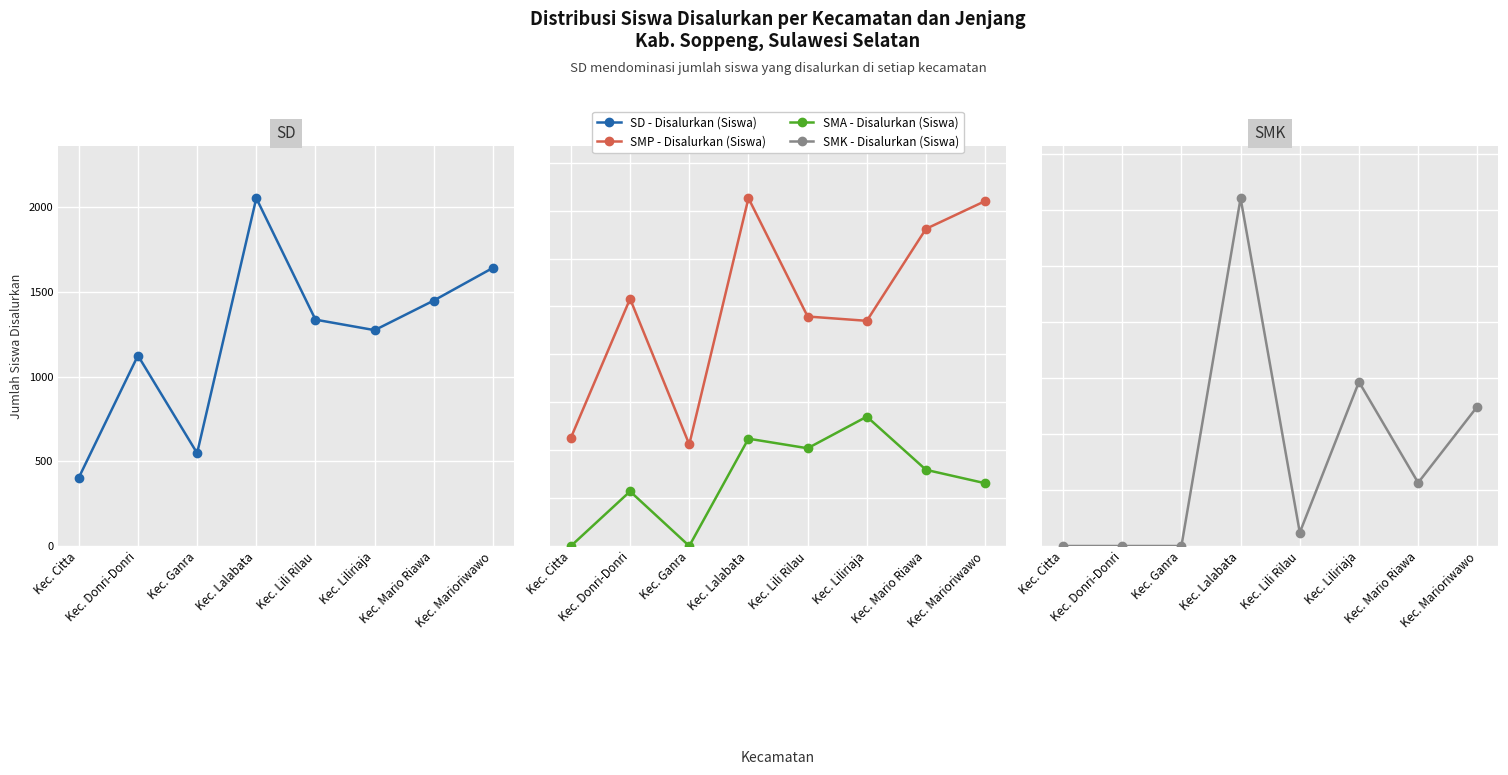

At Kec. Lili Rilau, list the series in order from smallest to largest.

SMK - Disalurkan (Siswa), SMA - Disalurkan (Siswa), SMP - Disalurkan (Siswa), SD - Disalurkan (Siswa)